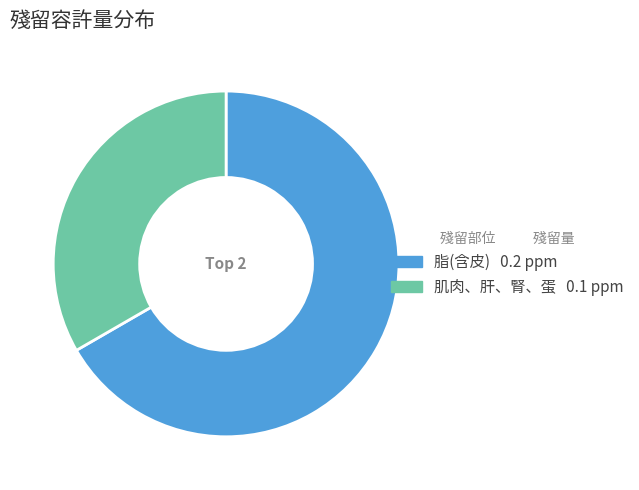

What is the smallest slice in the pie chart?

肌肉、肝、腎、蛋